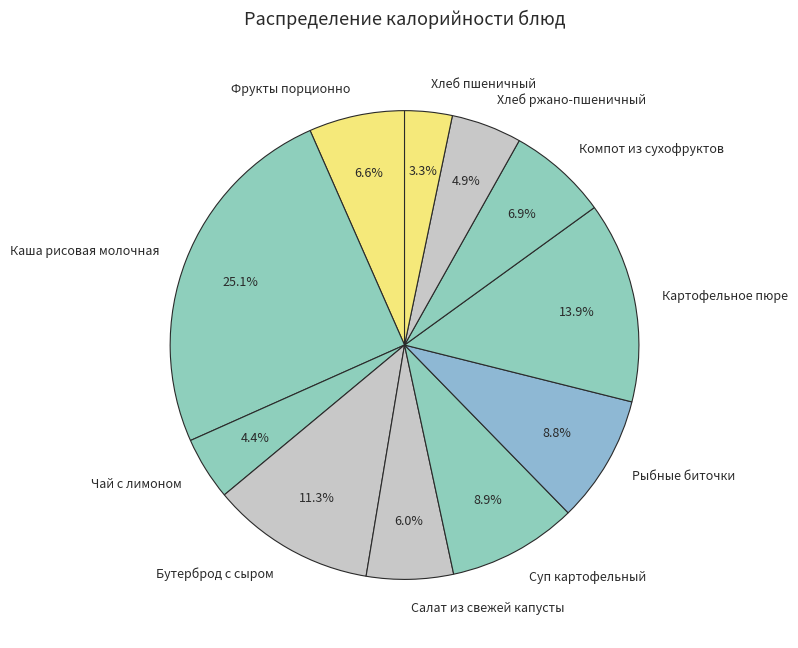

Does Фрукты порционно represent more than half of the total?

No